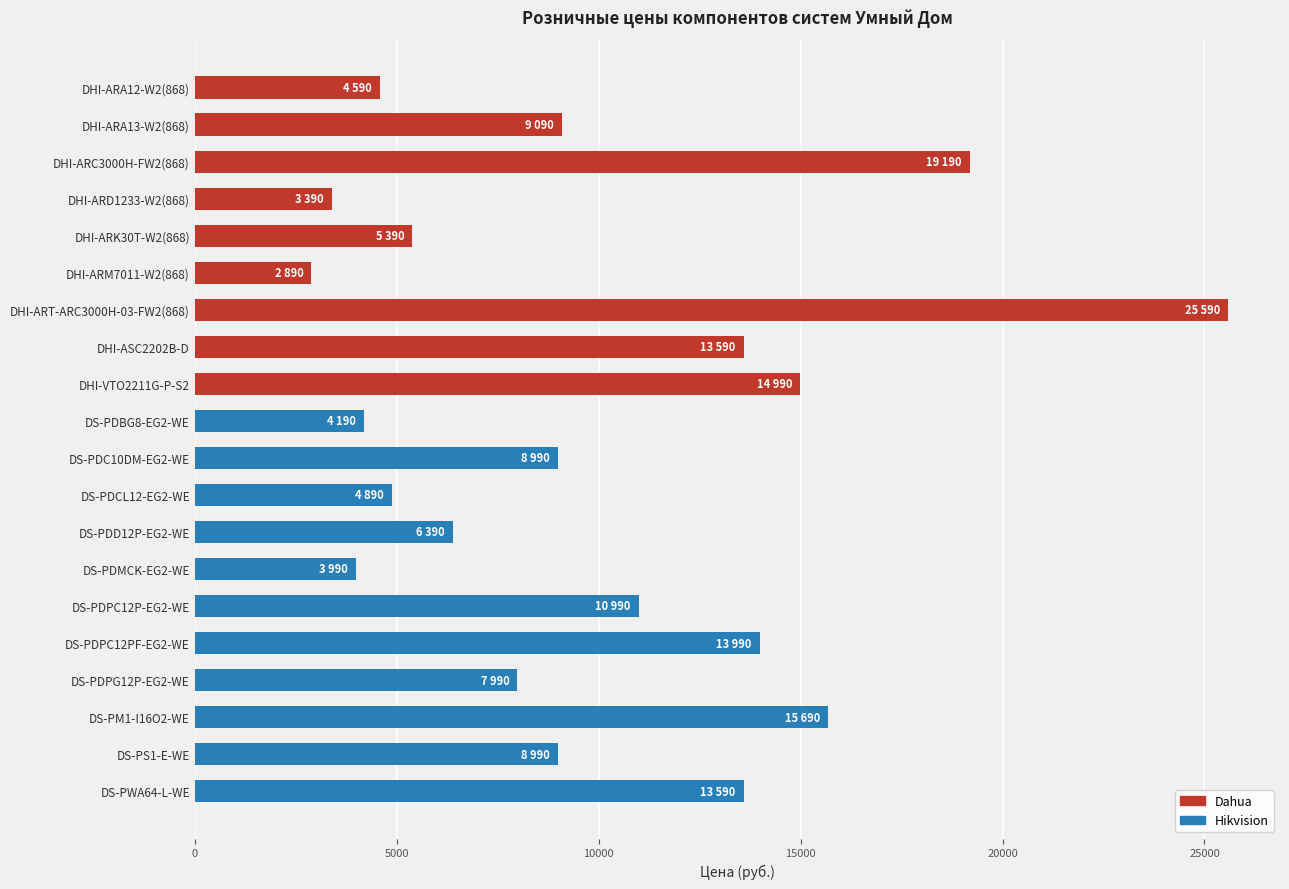

What is the difference between the maximum and minimum values?

22700